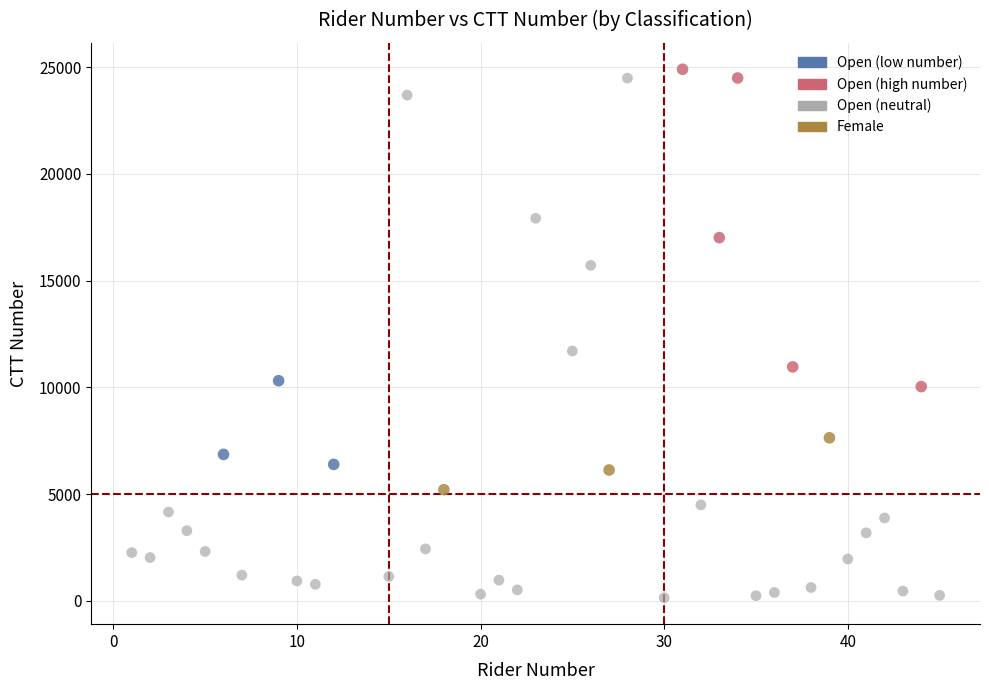

Which series contains the lowest Y value?

Open (neutral)